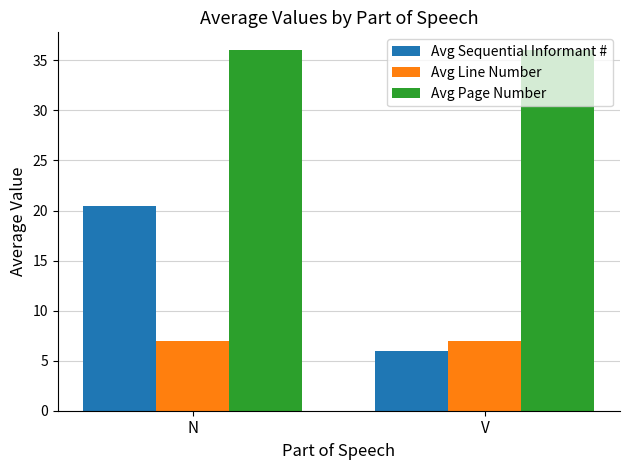

Is the value of Avg Page Number at N greater than the value of Avg Line Number at V?

Yes